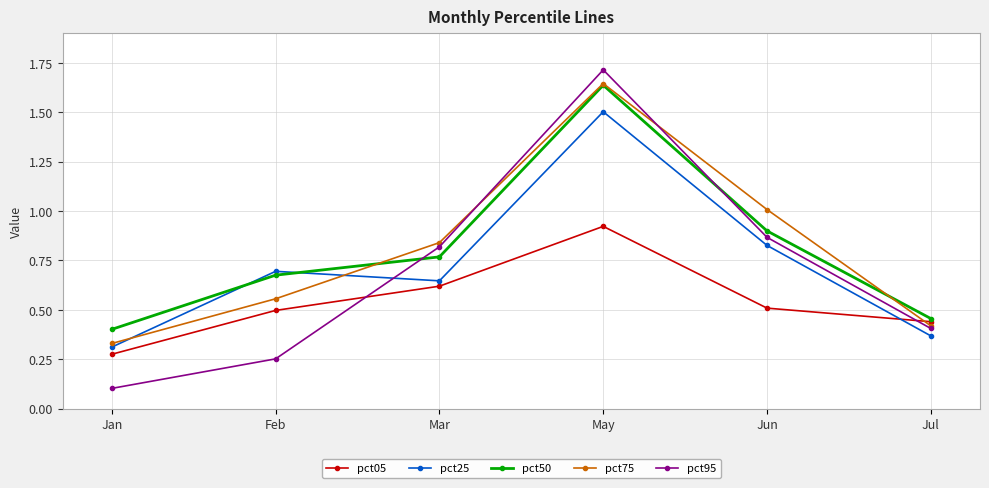

Which series changed the most between Feb and Jun?

pct95